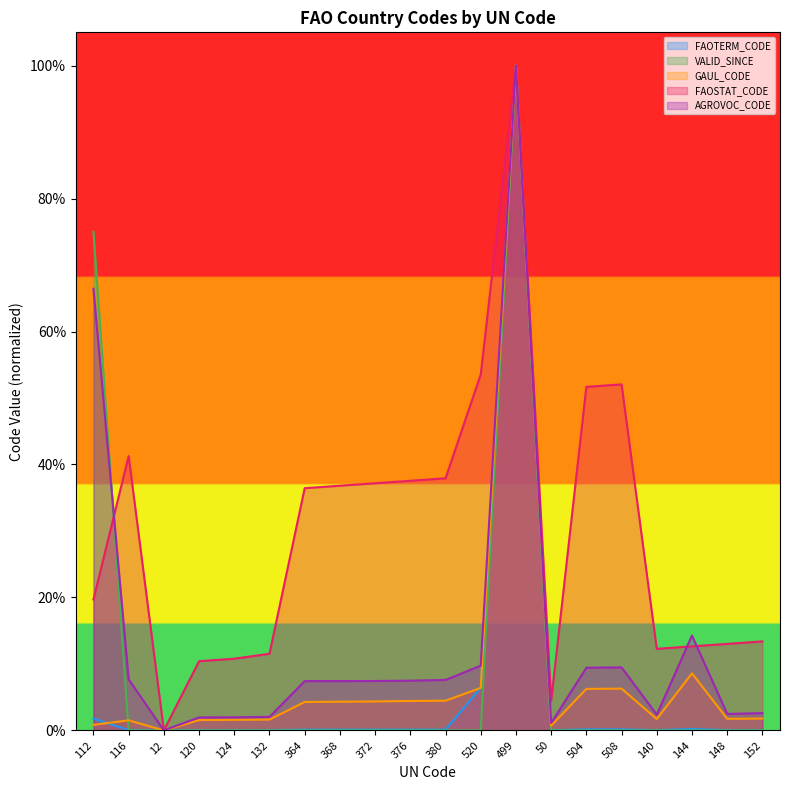

At how many categories does at least one series exceed 0?

19